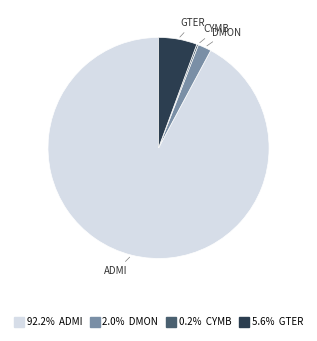

Is there any slice that represents more than half of the pie?

Yes